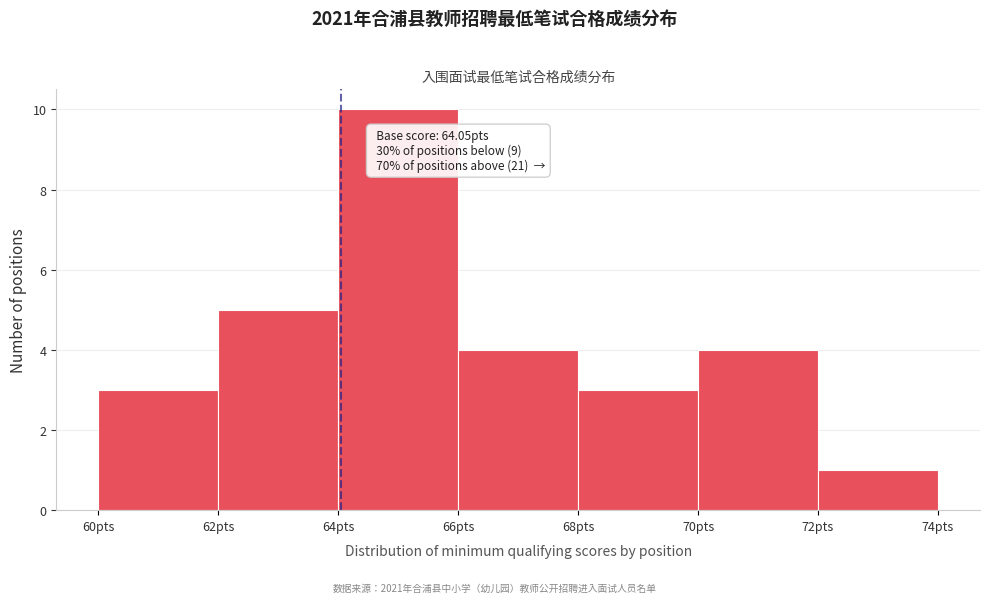

Which range on the x-axis has the tallest bar?

64 to 66